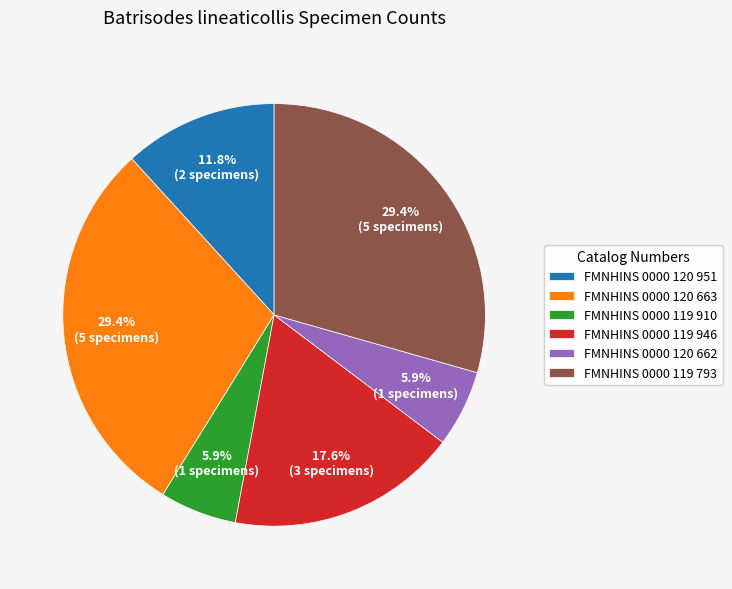

Count the number of slices in the pie.

6